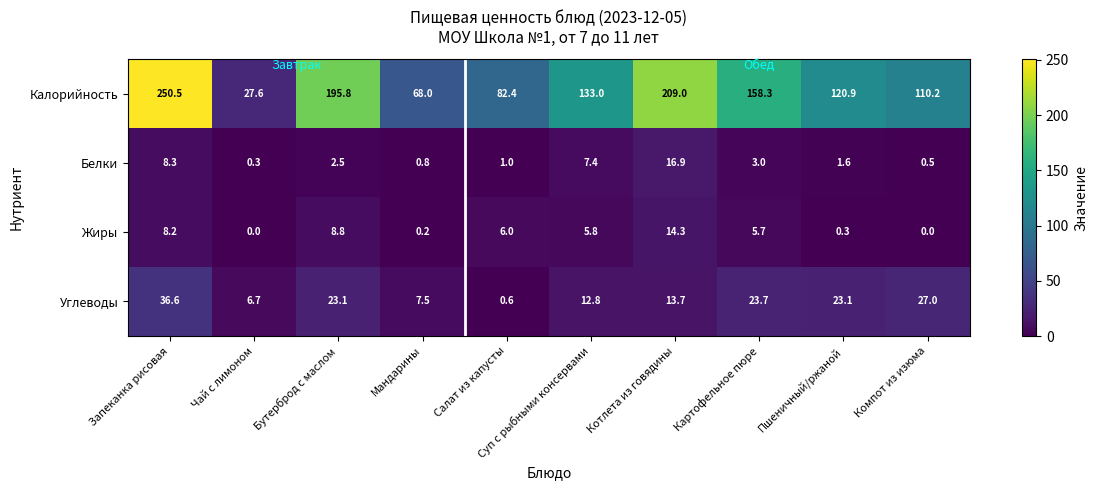

List the series in order of their peak value, highest first.

Калорийность, Углеводы, Белки, Жиры